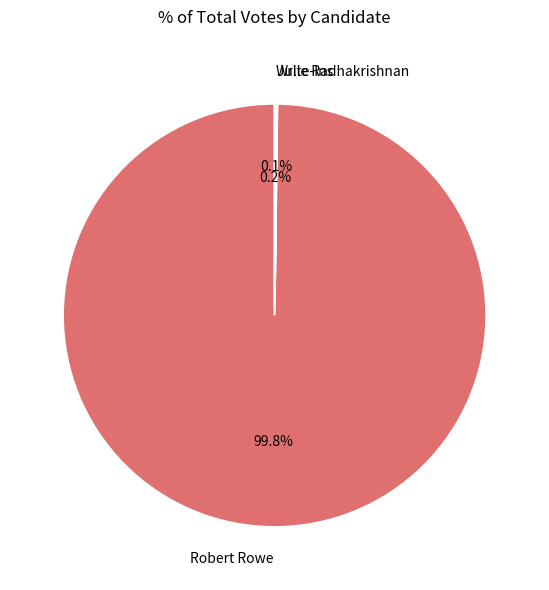

Does Robert Rowe represent more than half of the total?

Yes